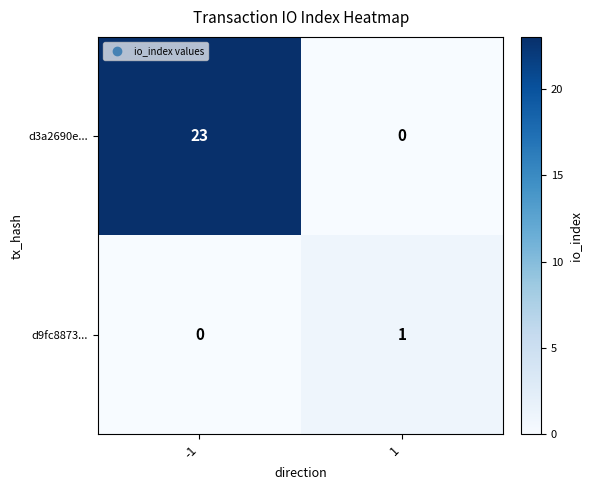

At which category is the sum across all series the highest?

-1